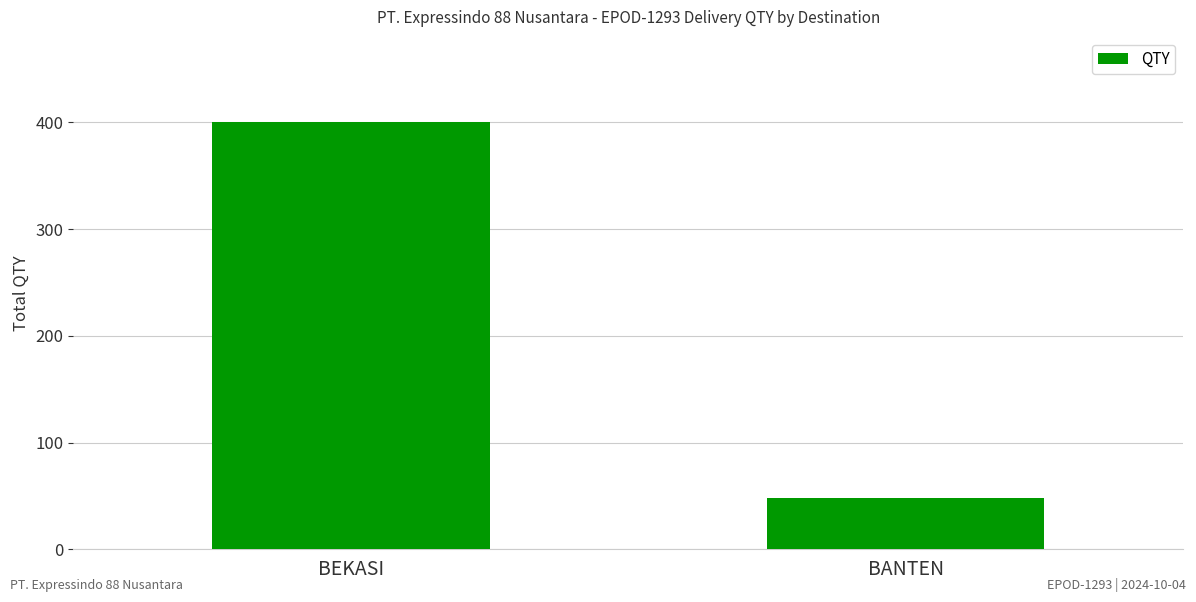

Between BEKASI and BANTEN, which is larger?

BEKASI